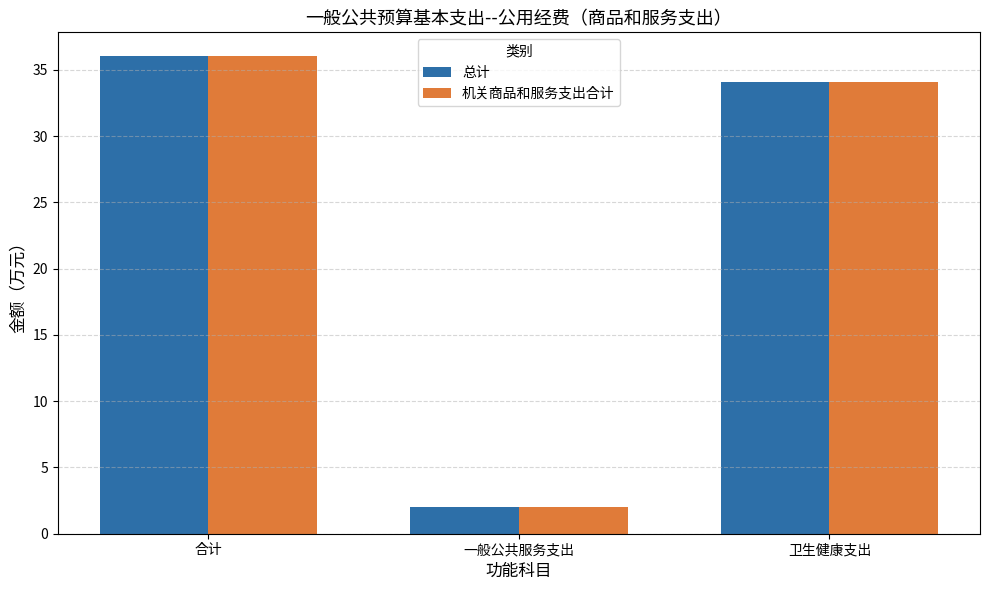

True or false: 总计 has a value of 36.0 at 合计.

True